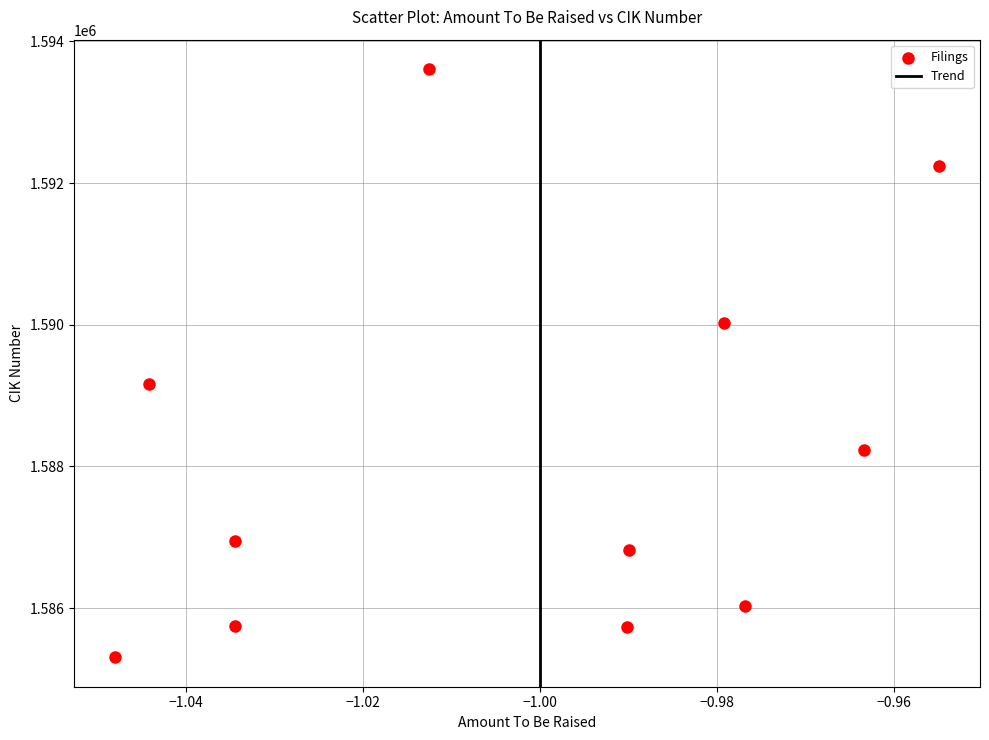

What is the average X value?

-1.0